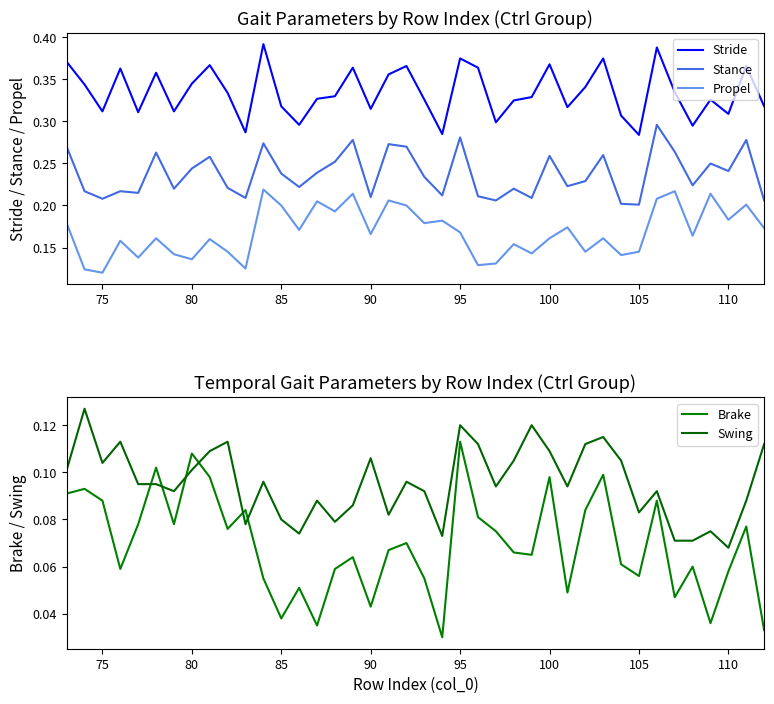

What is the value of the Stride point at the 10th from the left?

0.3